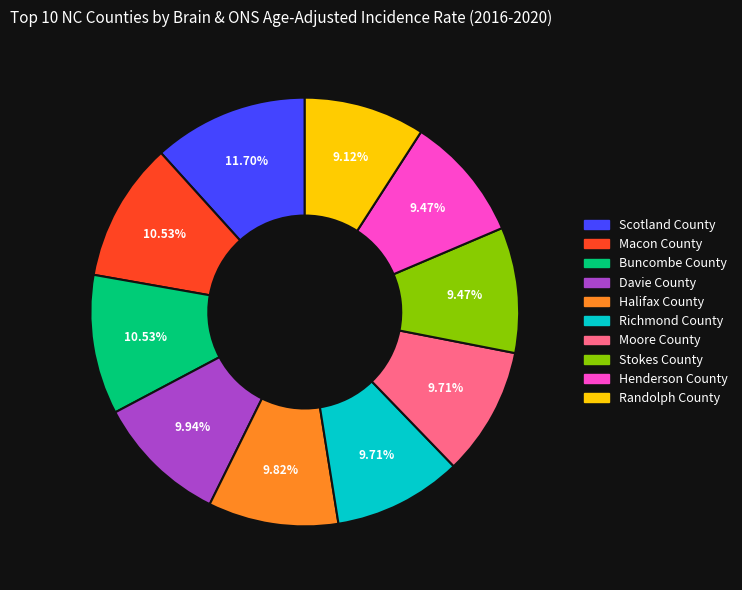

Is it true that Henderson County is 4% of the pie?

False